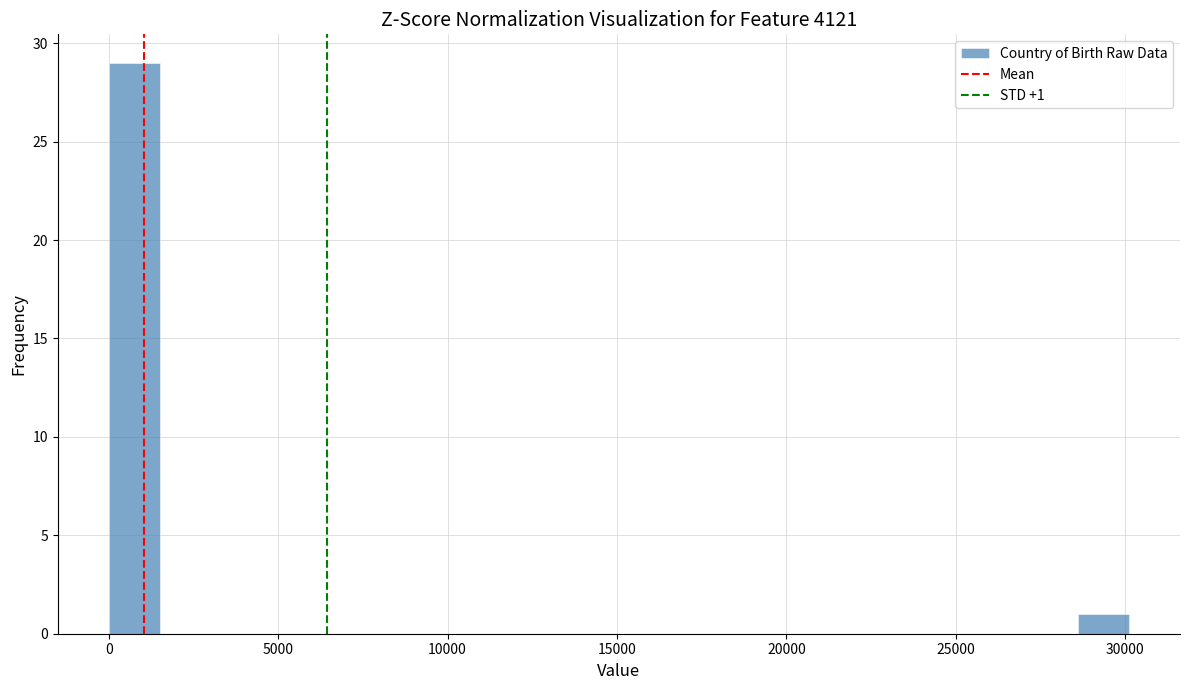

Read against the x-axis, roughly where is the centre of the tallest bar?

1000